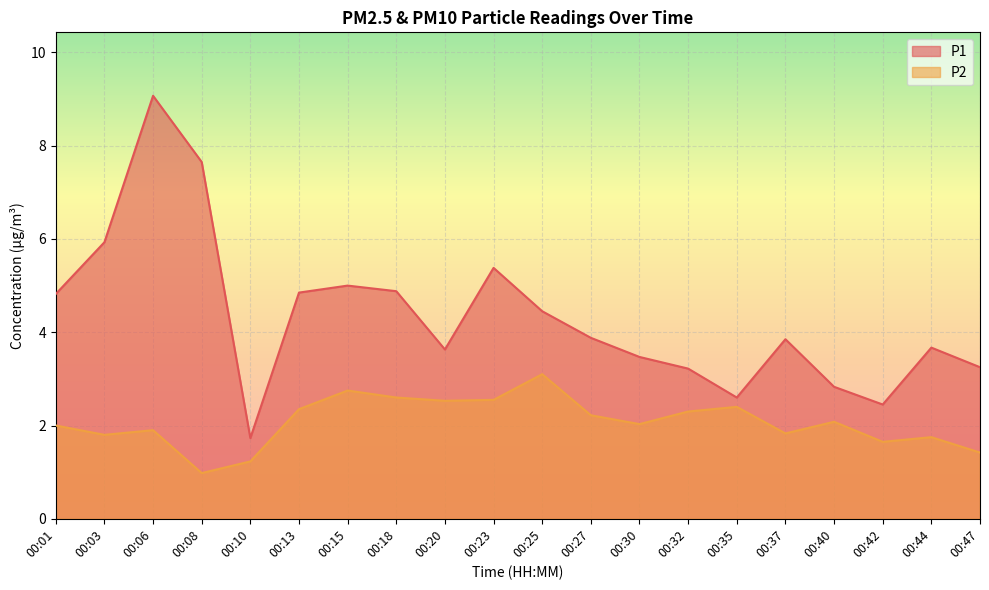

At which category does the chart reach its minimum across all series?

00:08